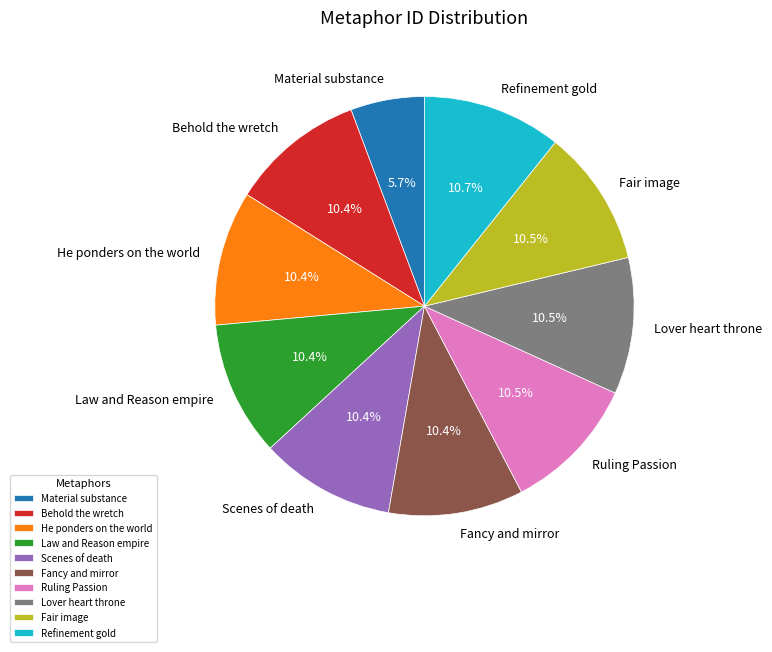

Is there any slice that represents more than half of the pie?

No